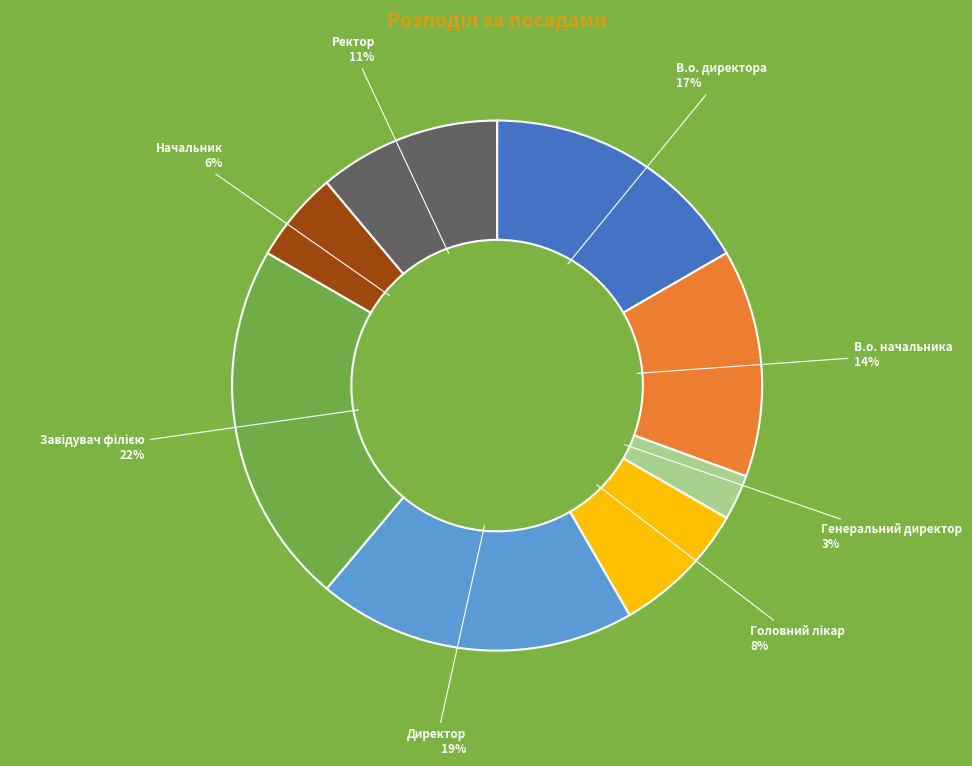

To the nearest percent, what is the average slice percentage?

12%